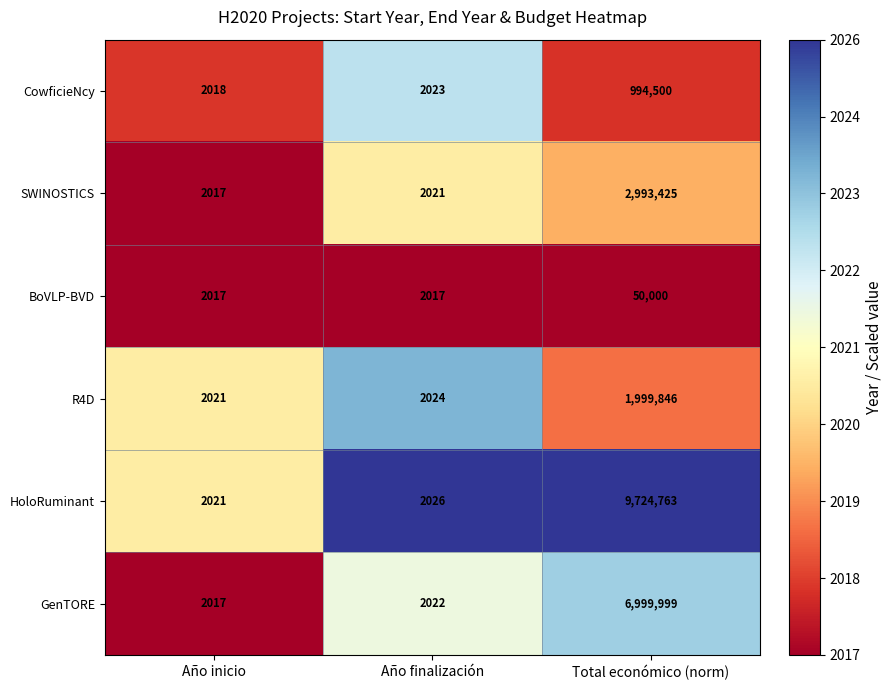

Which series changed the most between Año inicio and Total económico (norm)?

HoloRuminant